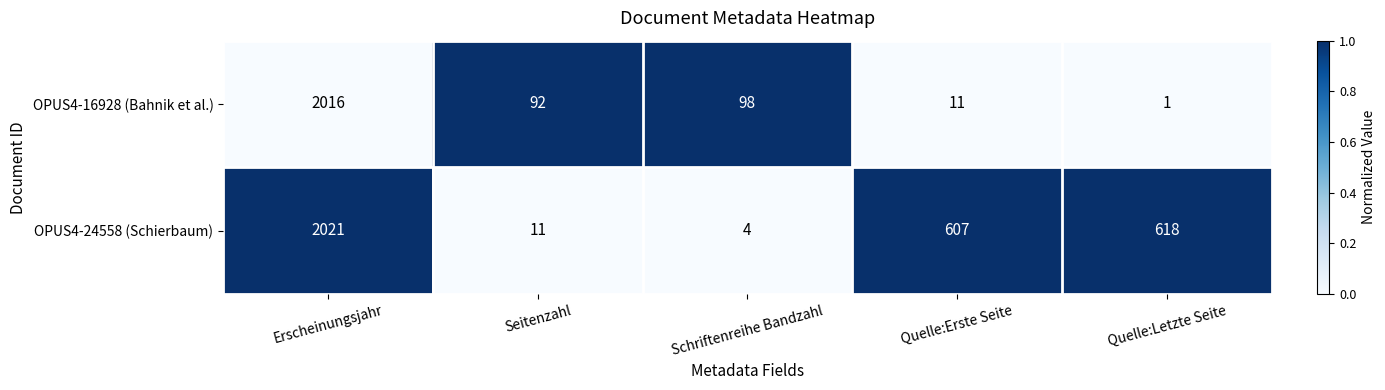

Which series has the largest range (max minus min)?

OPUS4-24558 (Schierbaum)